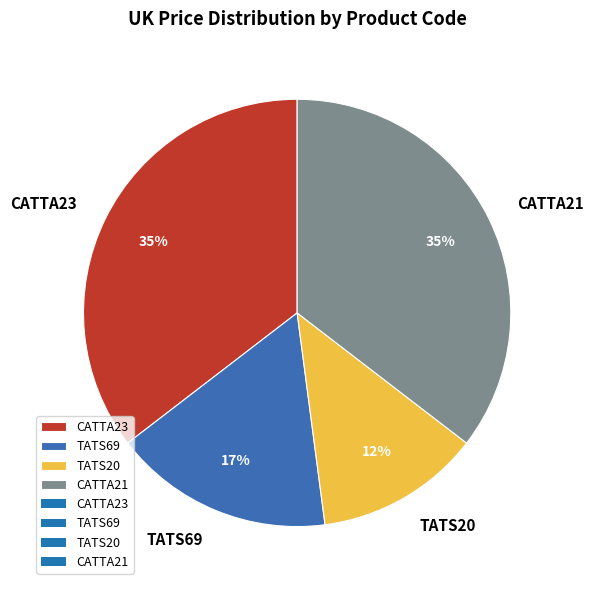

How many slices are in this pie chart?

4